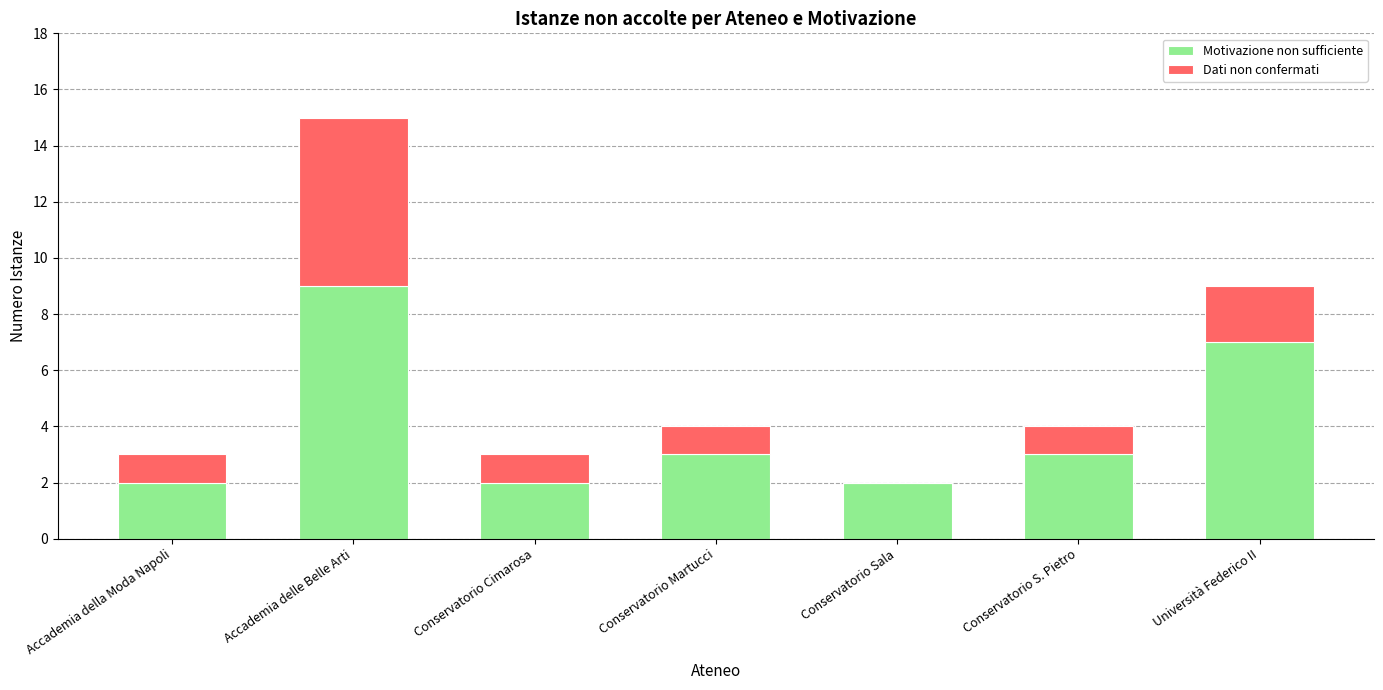

What value does the Motivazione non sufficiente series have at Accademia della Moda Napoli?

2